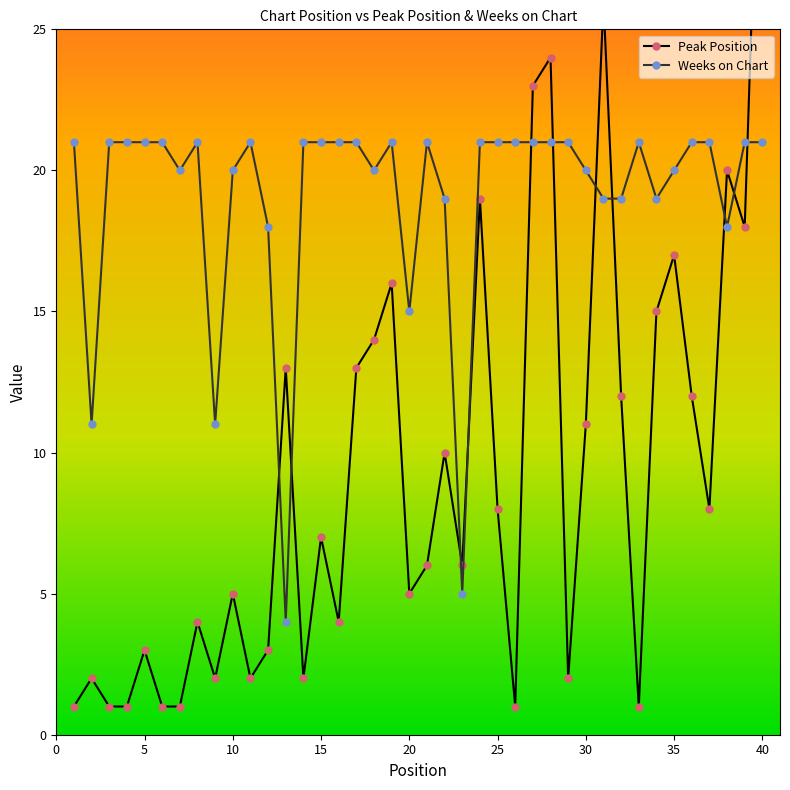

Is it true that Weeks on Chart equals 21 at 40?

True